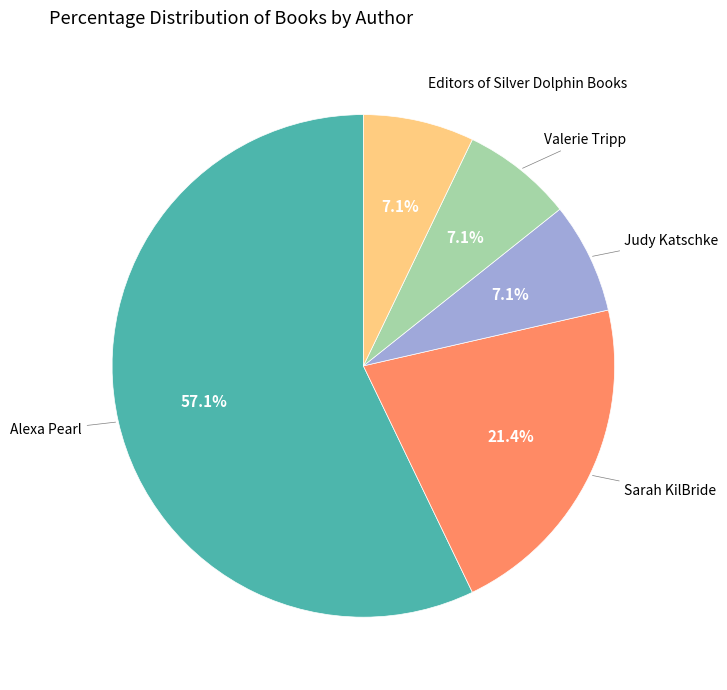

Is the sum of Alexa Pearl and Valerie Tripp greater than half?

Yes